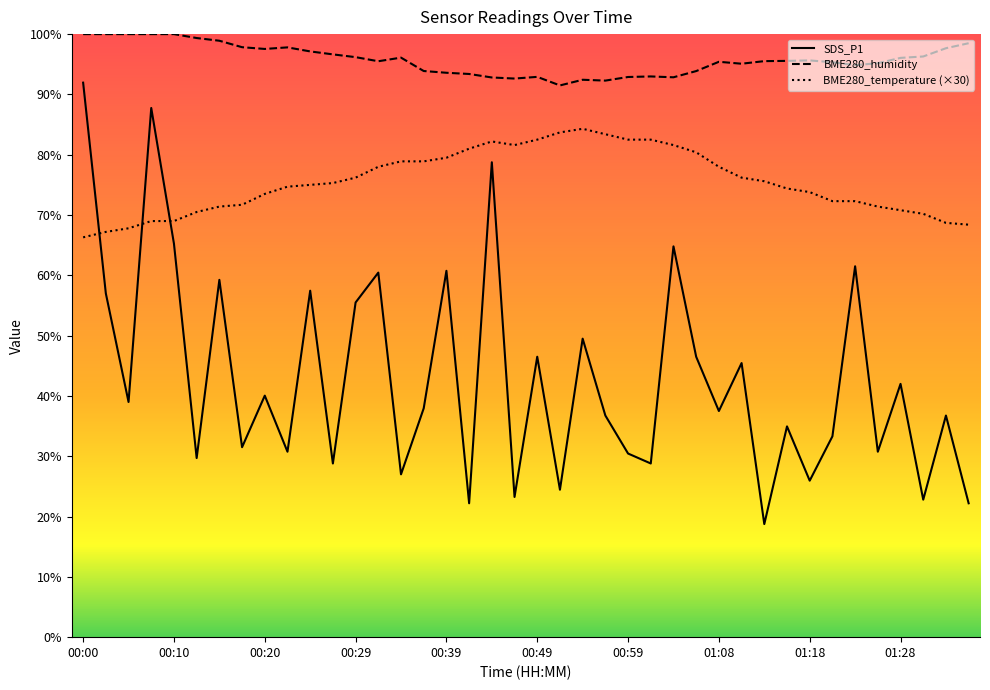

At 01:03, list the series in order from largest to smallest.

BME280_humidity, BME280_temperature, SDS_P1